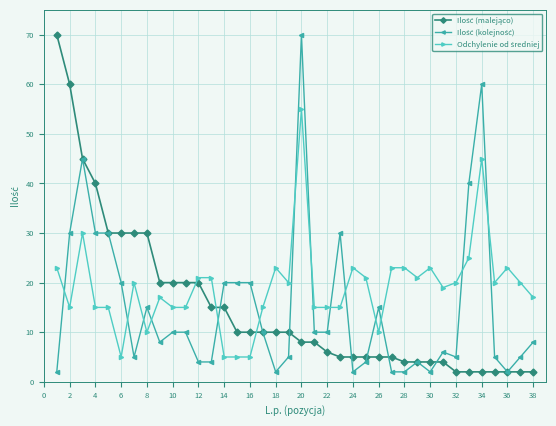

At how many categories does at least one series exceed 43?

5